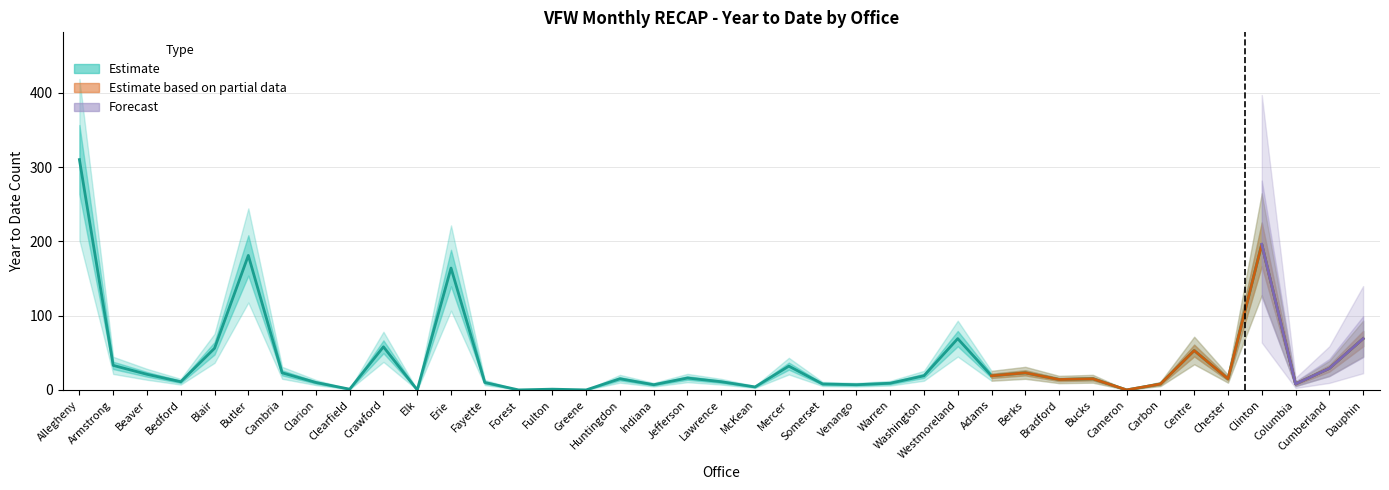

Approximately how many times larger is the value at Fayette compared to Bedford?

0.9